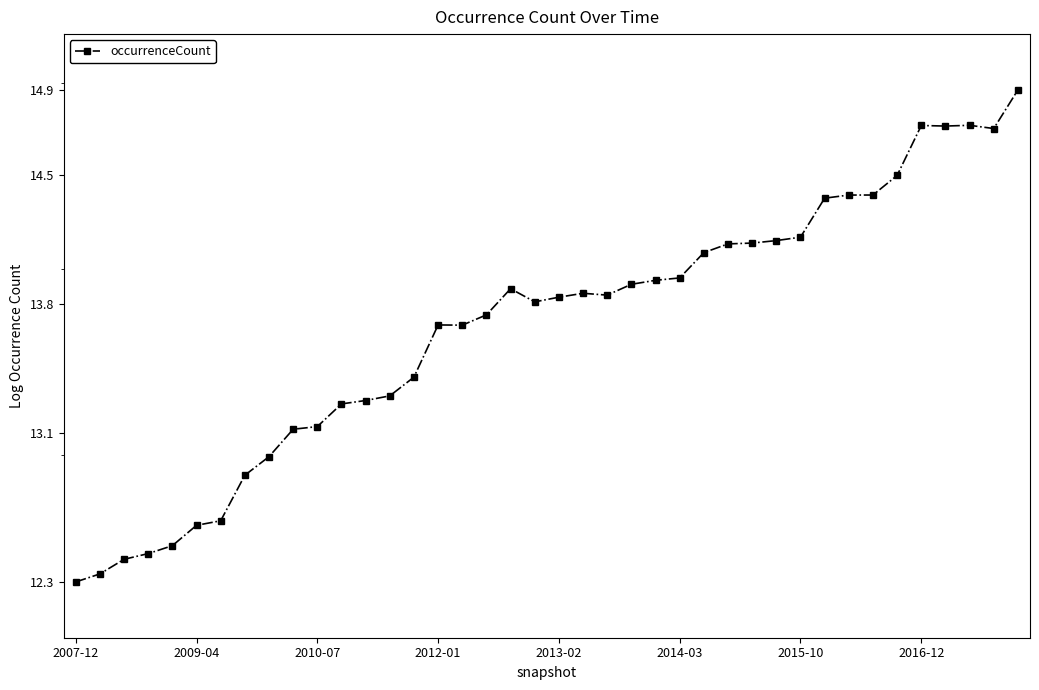

Is this an area chart (filled region under the line)?

No